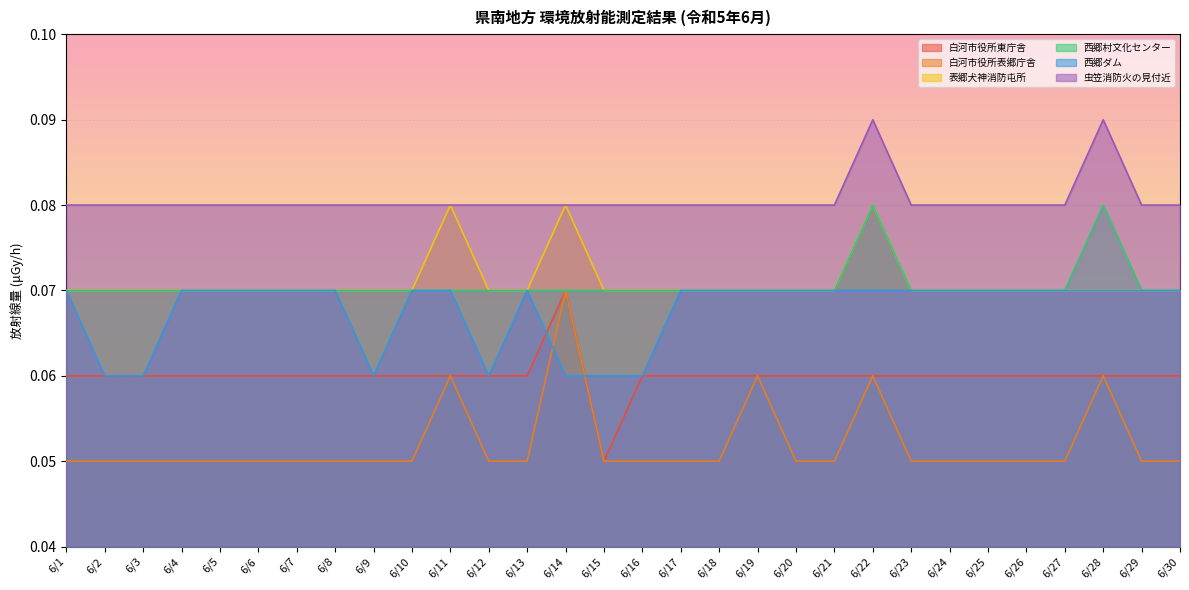

True or false: 白河市役所東庁舎 has more than 1 points higher than both neighbors.

False